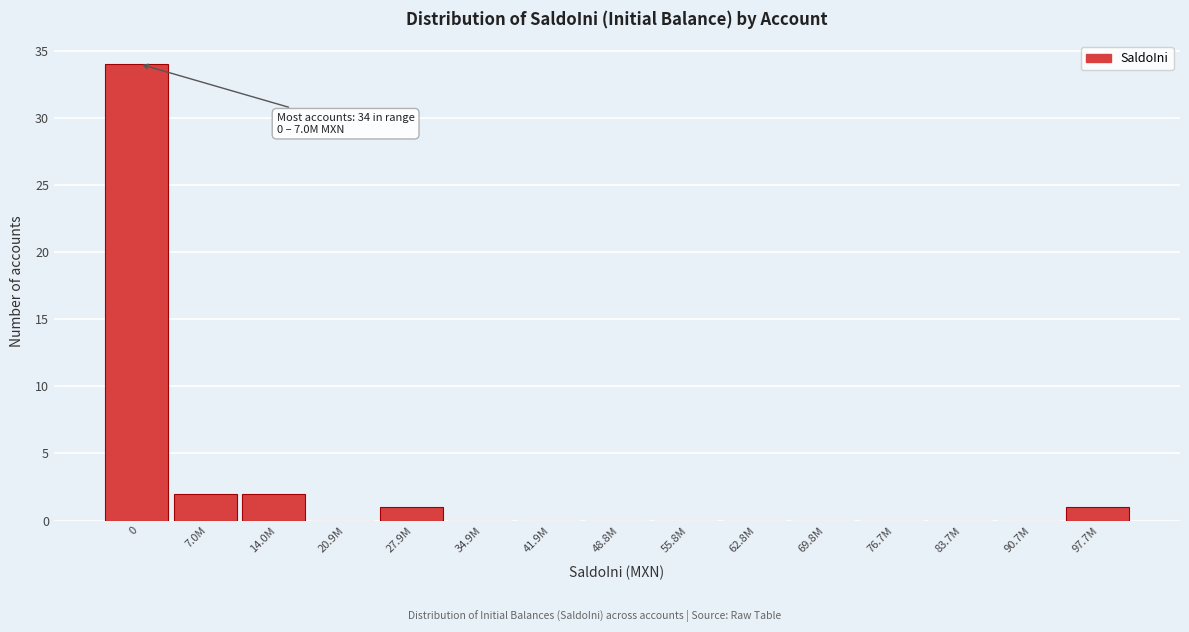

Reading left to right, what are all the values shown in this chart?

0=34	7.0M=2	14.0M=2	20.9M=0	27.9M=1	34.9M=0	41.9M=0	48.8M=0	55.8M=0	62.8M=0	69.8M=0	76.7M=0	83.7M=0	90.7M=0	97.7M=1